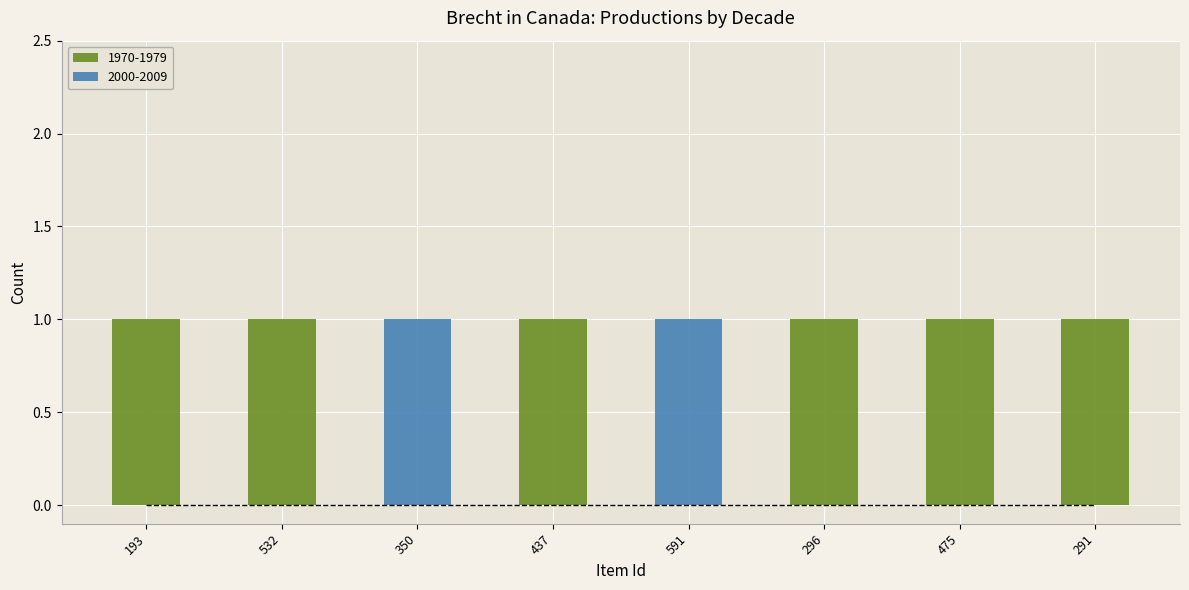

Reading right to left, list the values for the 1970-1979 series.

291=1	475=1	296=1	591=0	437=1	350=0	532=1	193=1